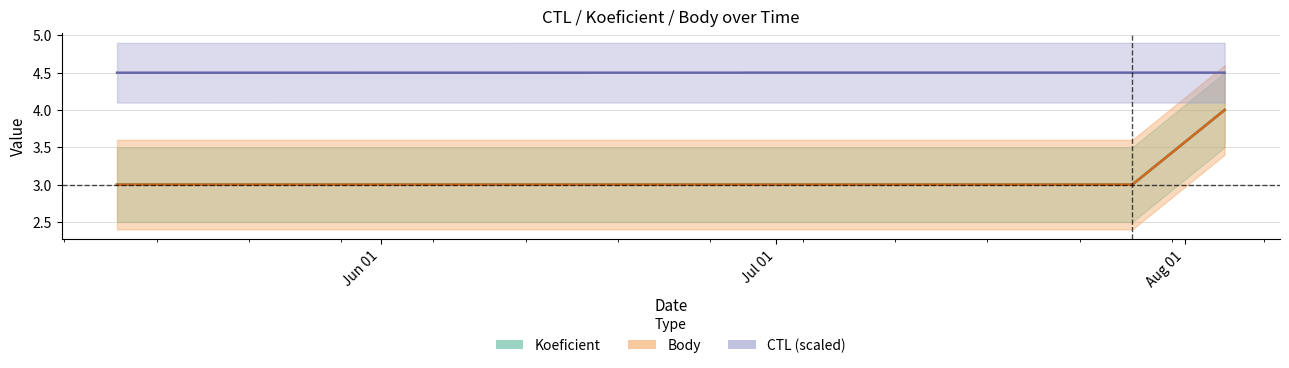

List the labels in order of Body value, largest first.

2012-08-04, 2012-05-12, 2012-07-28